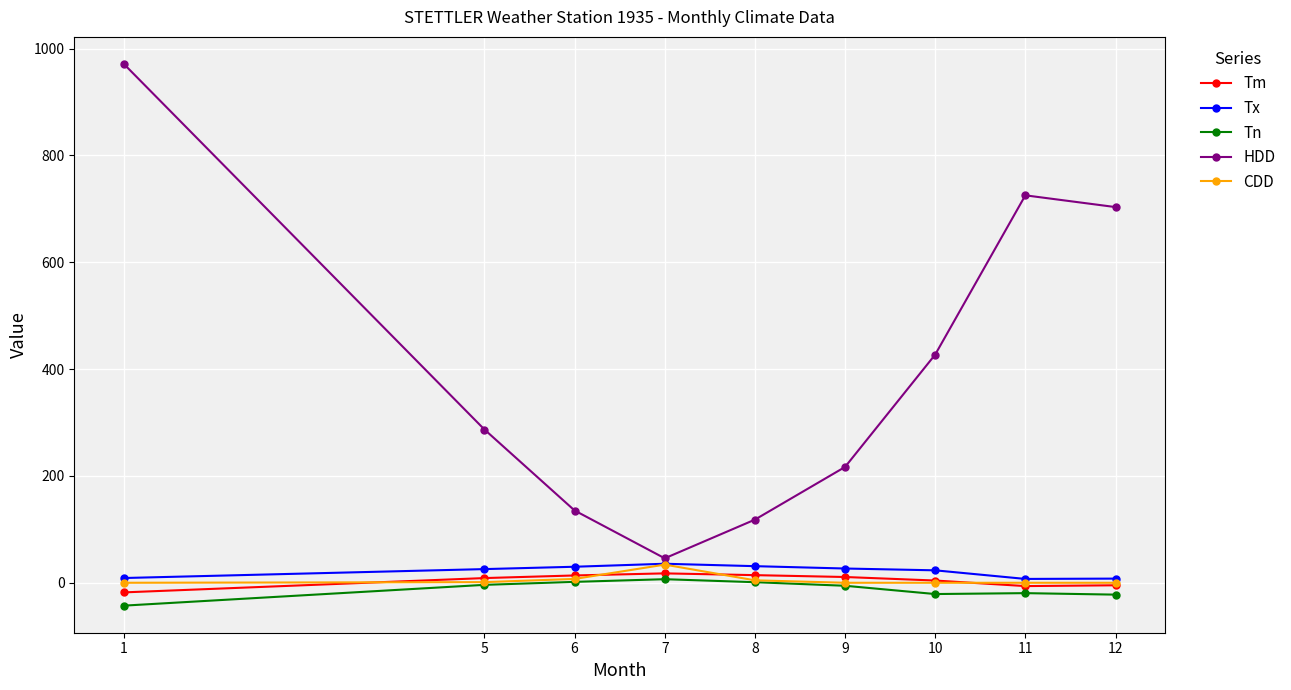

How many data points in Tm are above 8?

5